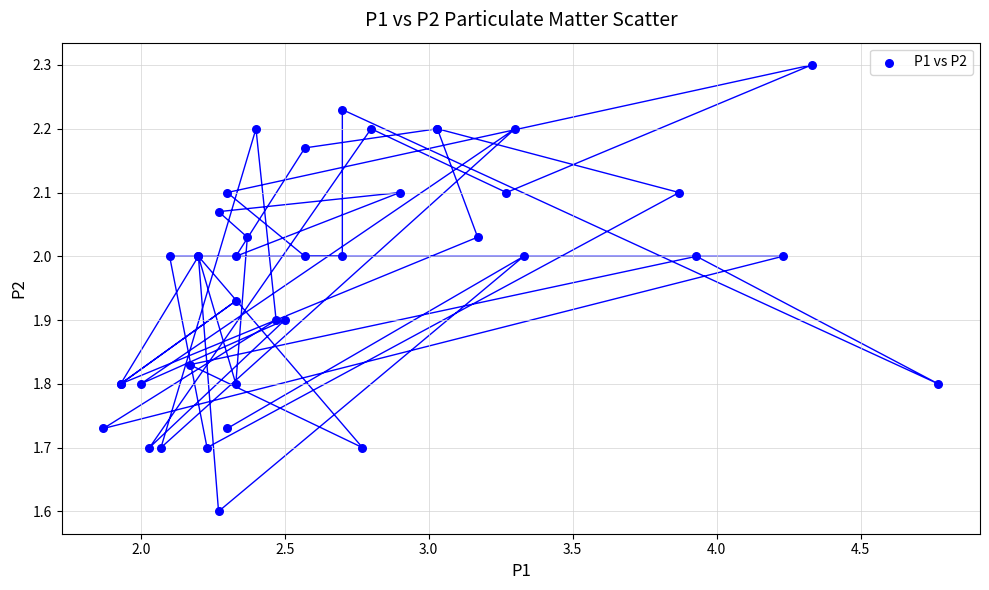

What Y value in the scatter plot is closest to 1?

1.6